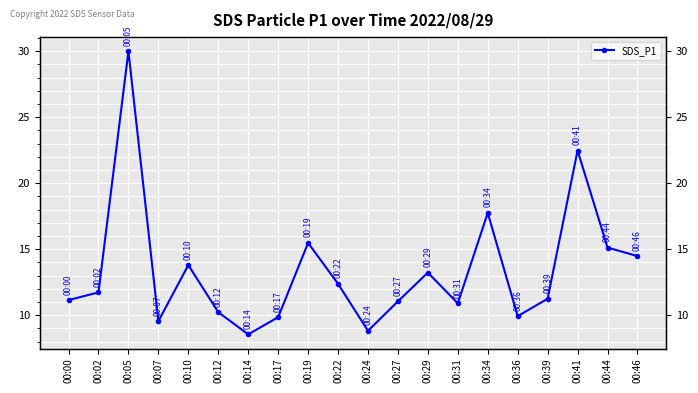

The chart shows a value of 17.8 at 00:34. True or false?

True